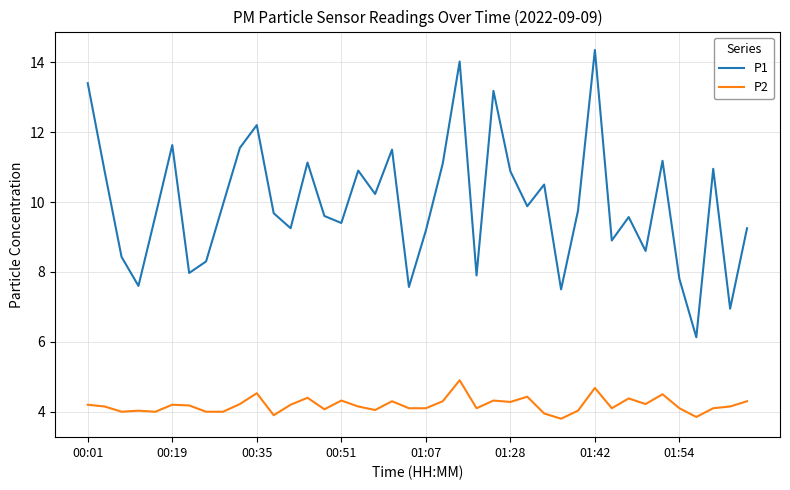

What is the minimum value for P2?

3.8